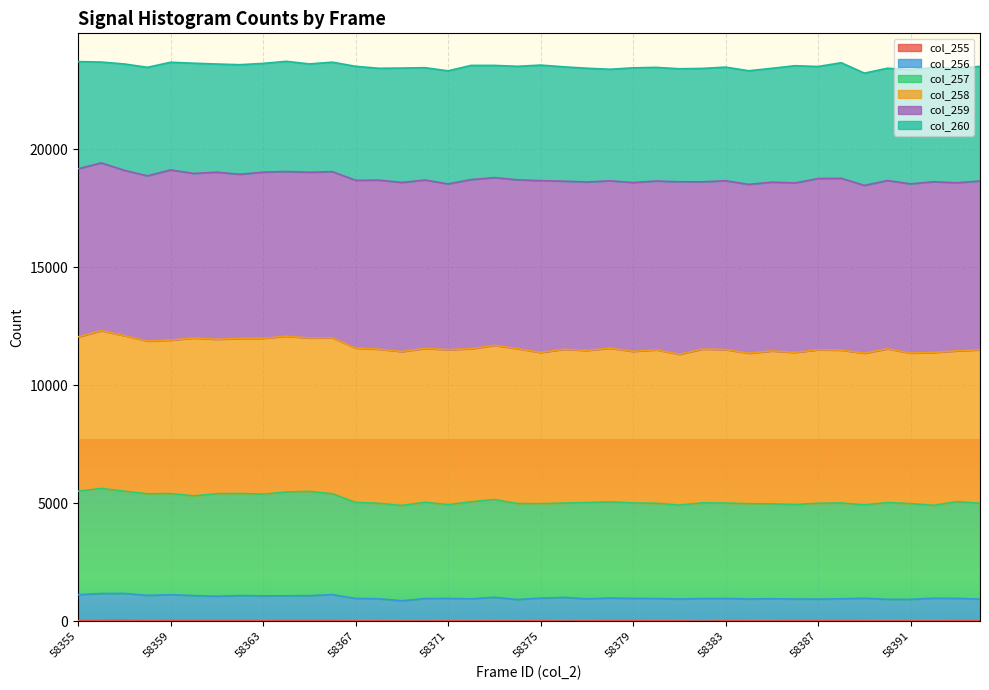

Rank the categories by col_256 value from lowest to highest.

58369, 58374, 58391, 58390, 58387, 58394, 58381, 58386, 58384, 58372, 58377, 58368, 58388, 58385, 58370, 58382, 58380, 58367, 58383, 58371, 58379, 58393, 58389, 58392, 58375, 58378, 58376, 58373, 58361, 58363, 58364, 58365, 58360, 58362, 58358, 58355, 58359, 58366, 58356, 58357